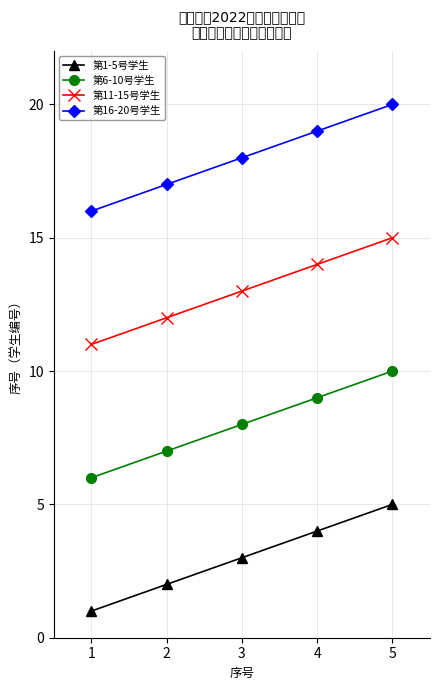

True or false: 第6-10号学生 has a value of 5 at 3.

False